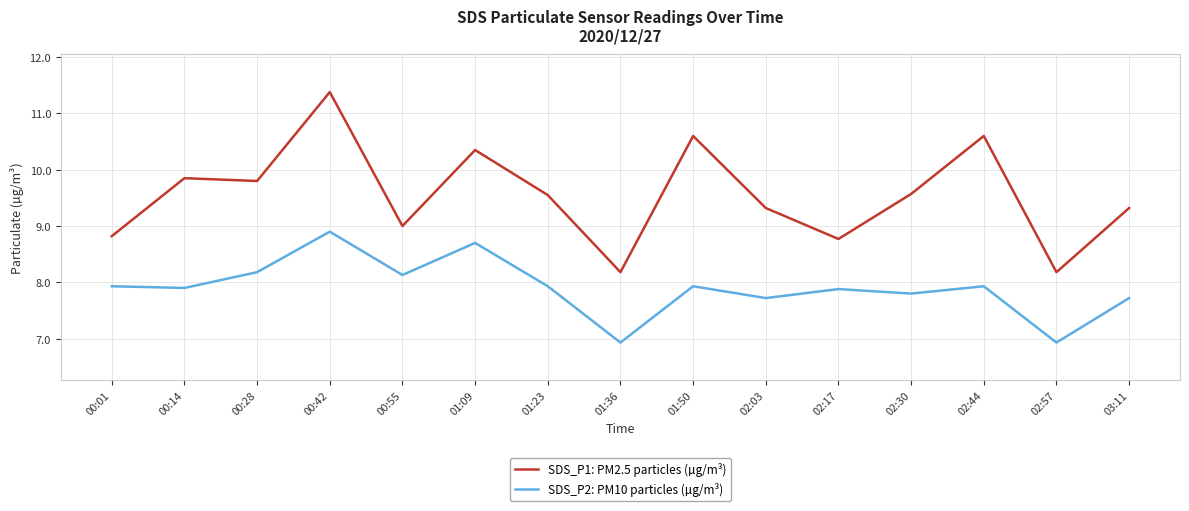

True or false: SDS_P1: PM2.5 particles (µg/m³) has more than 0 points higher than both neighbors.

True